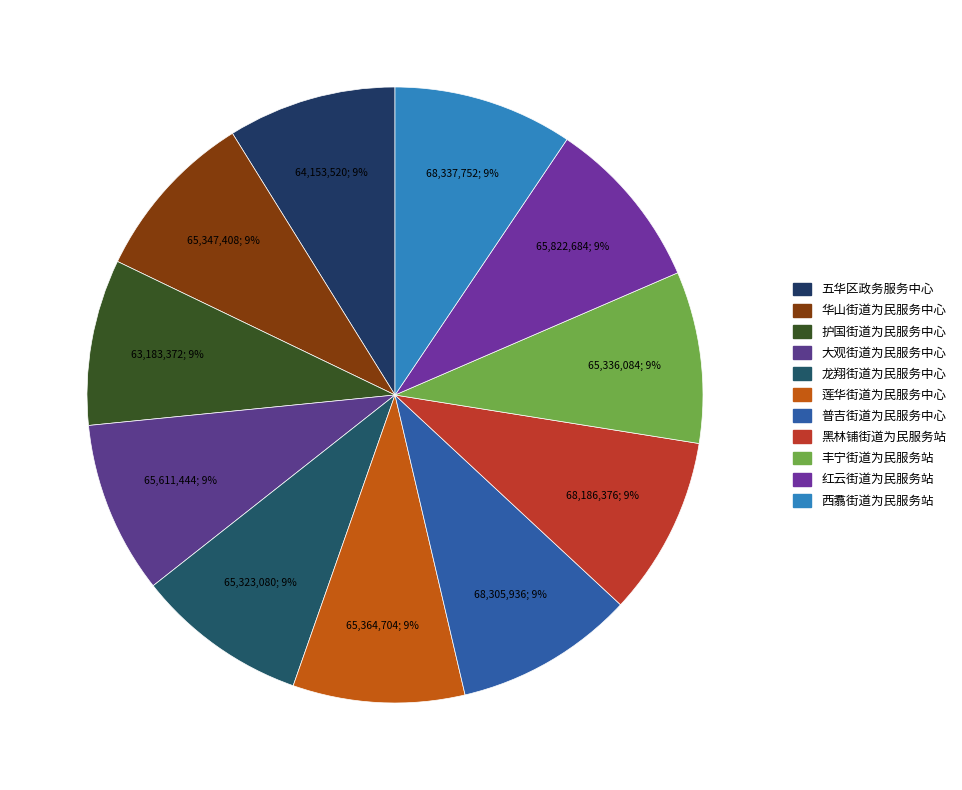

True or false: 大观街道为民服务中心 accounts for 9% of the total.

True